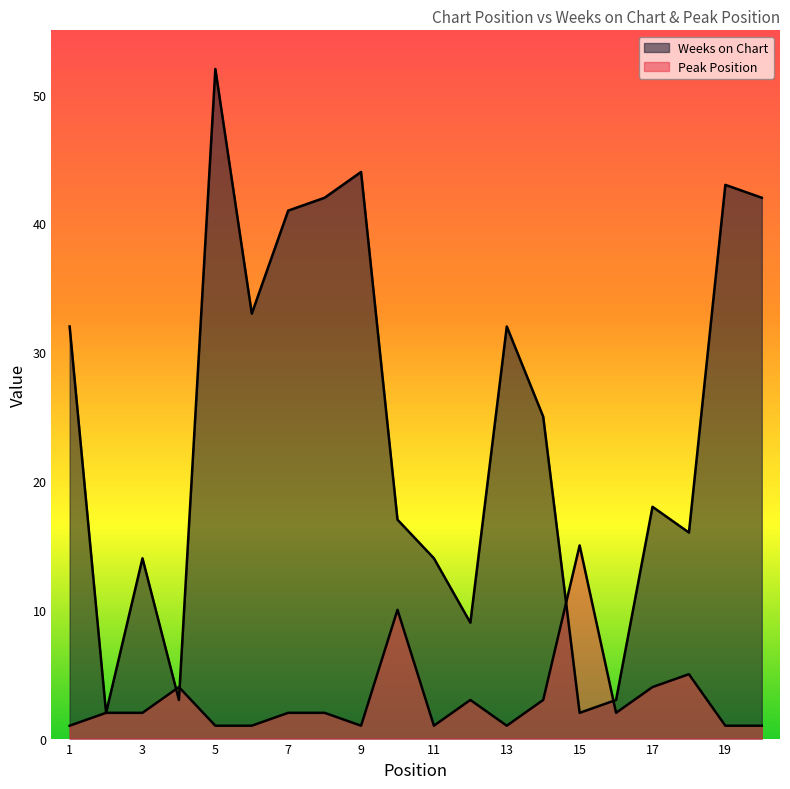

How many times do Weeks on Chart and Peak Position cross each other?

4